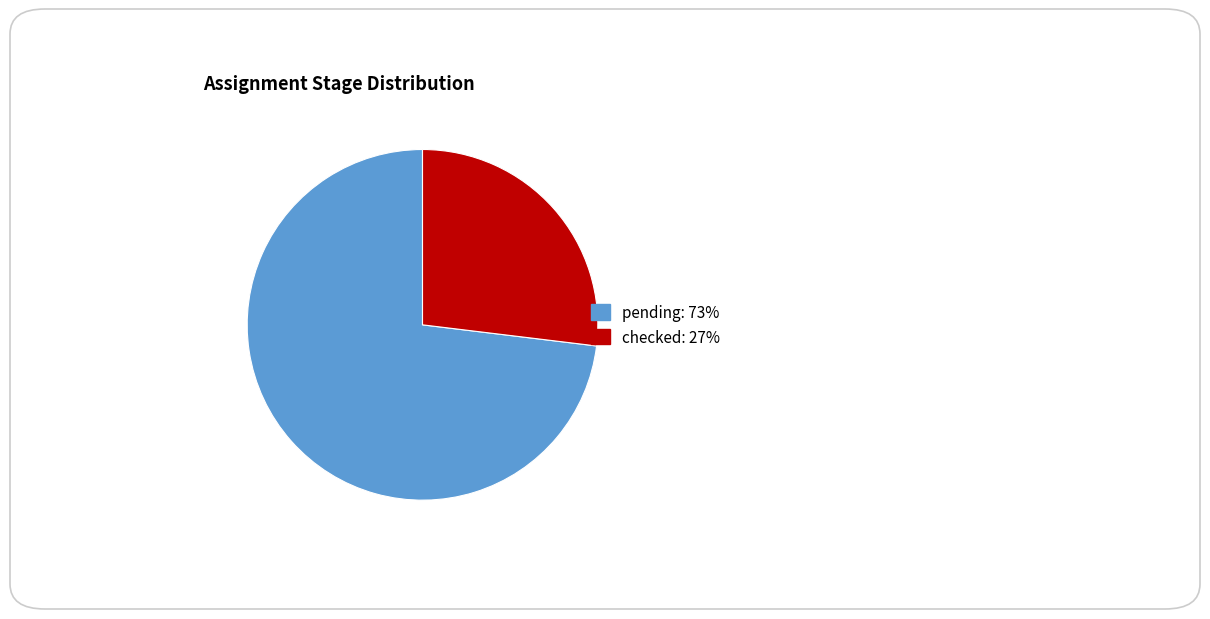

Count the number of slices in the pie.

2